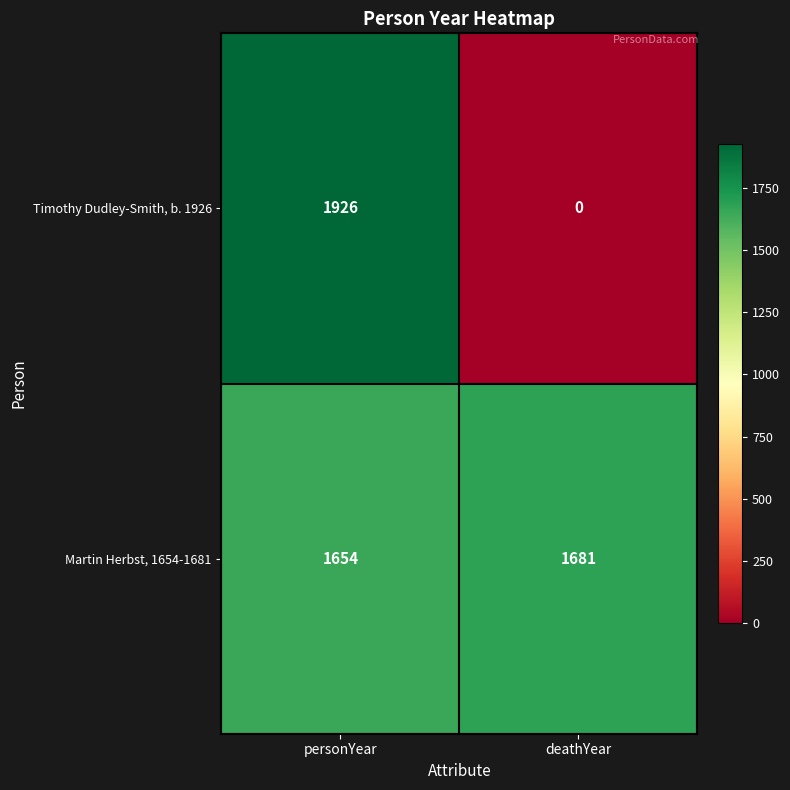

Which series has the largest range (max minus min)?

Timothy Dudley-Smith, b. 1926